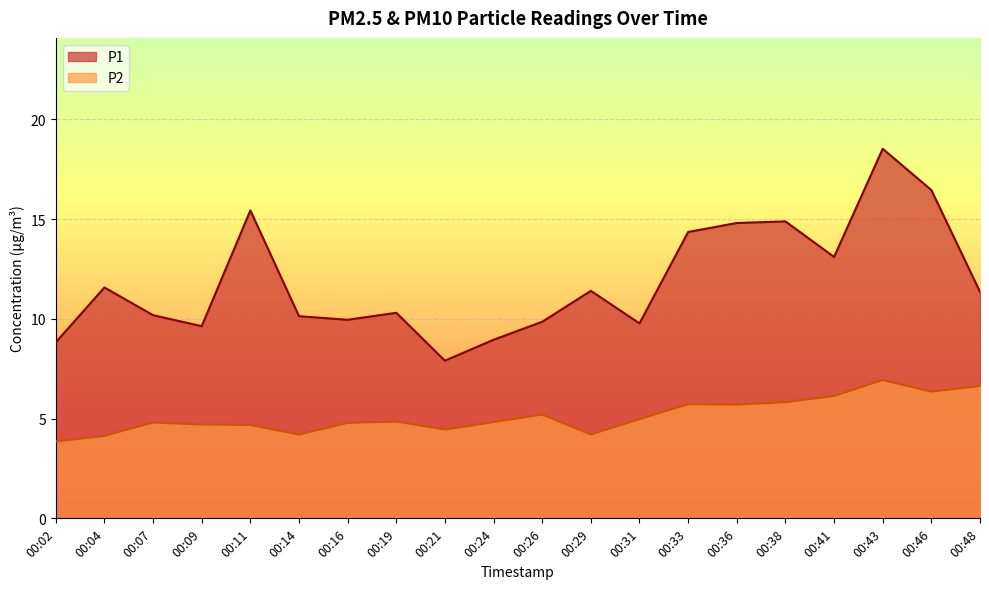

Is the value of P2 at 00:43 greater than the value of P1 at 00:19?

No